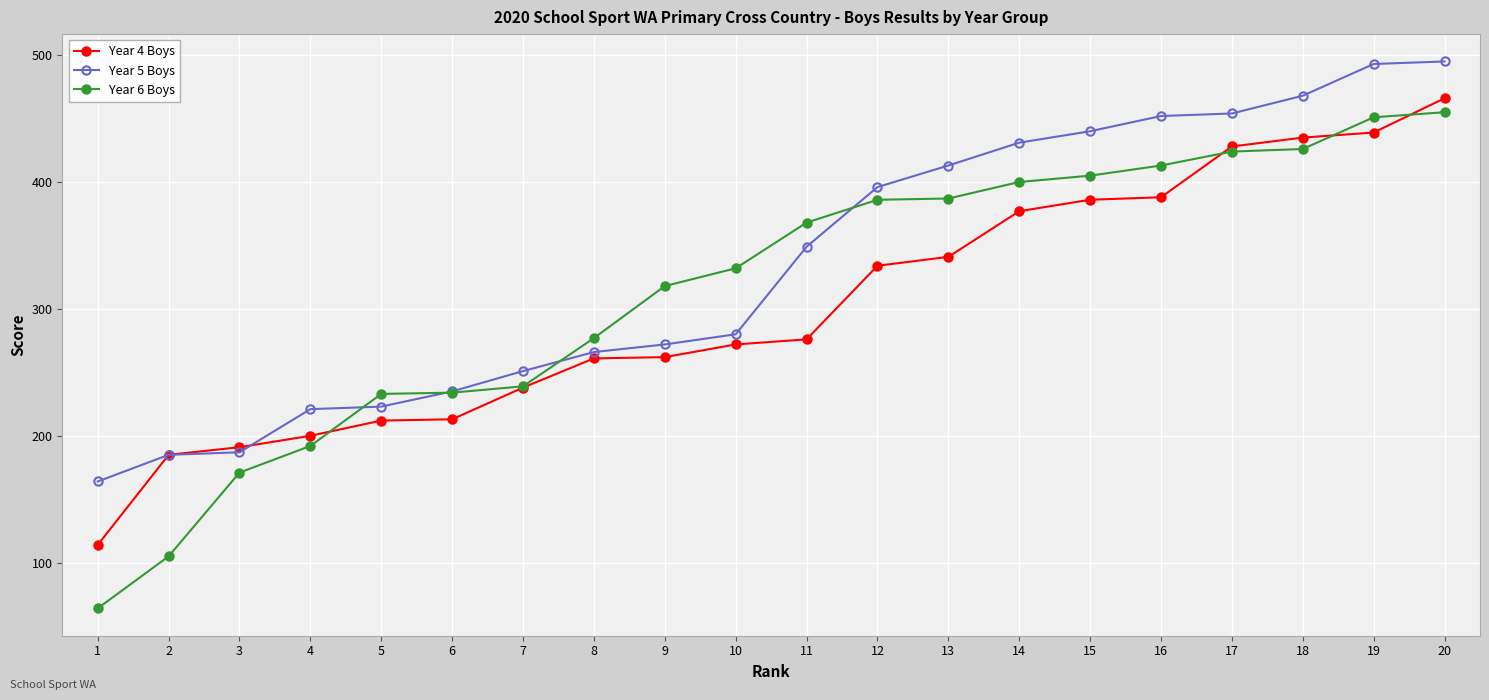

Between 7 and 14, which series saw the biggest shift?

Year 5 Boys